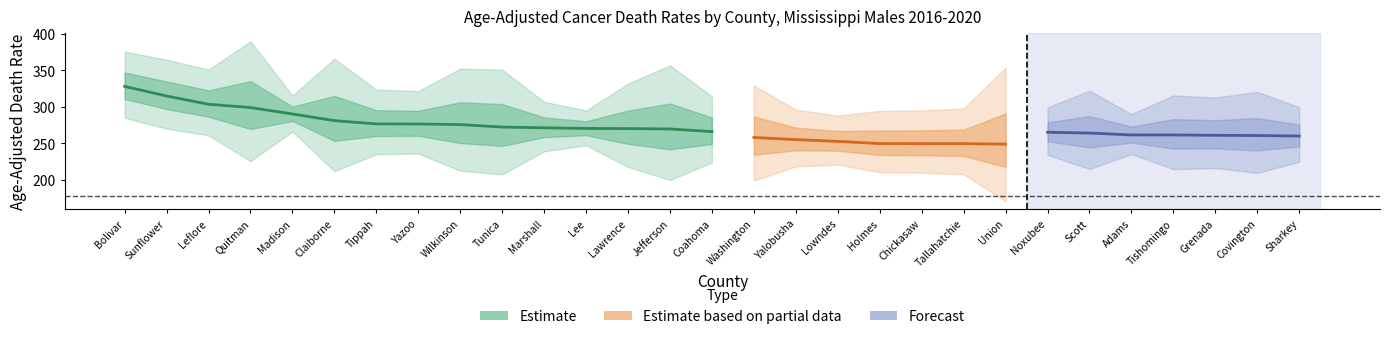

Where is the first local minimum for Upper CI?

Leflore